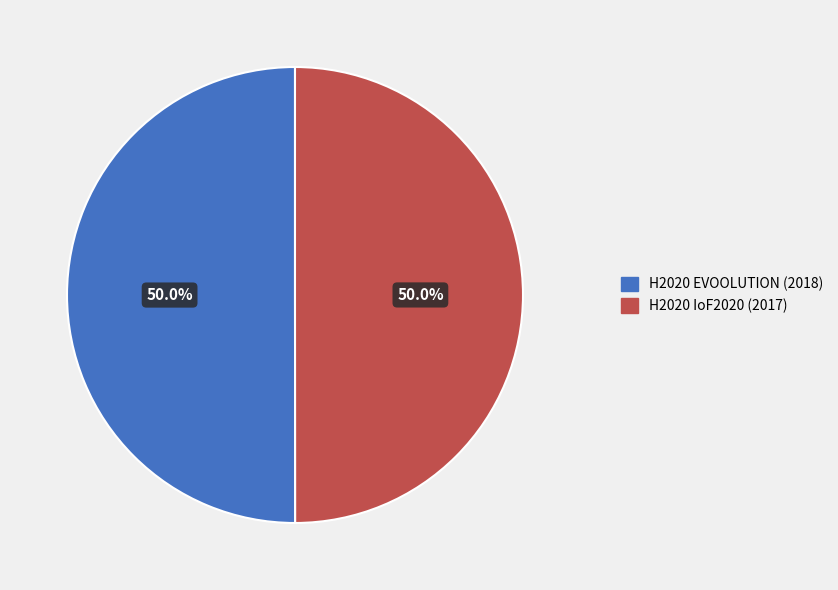

To the nearest percent, what is the combined percentage of H2020 IoF2020 (2017) and H2020 EVOOLUTION (2018)?

100%